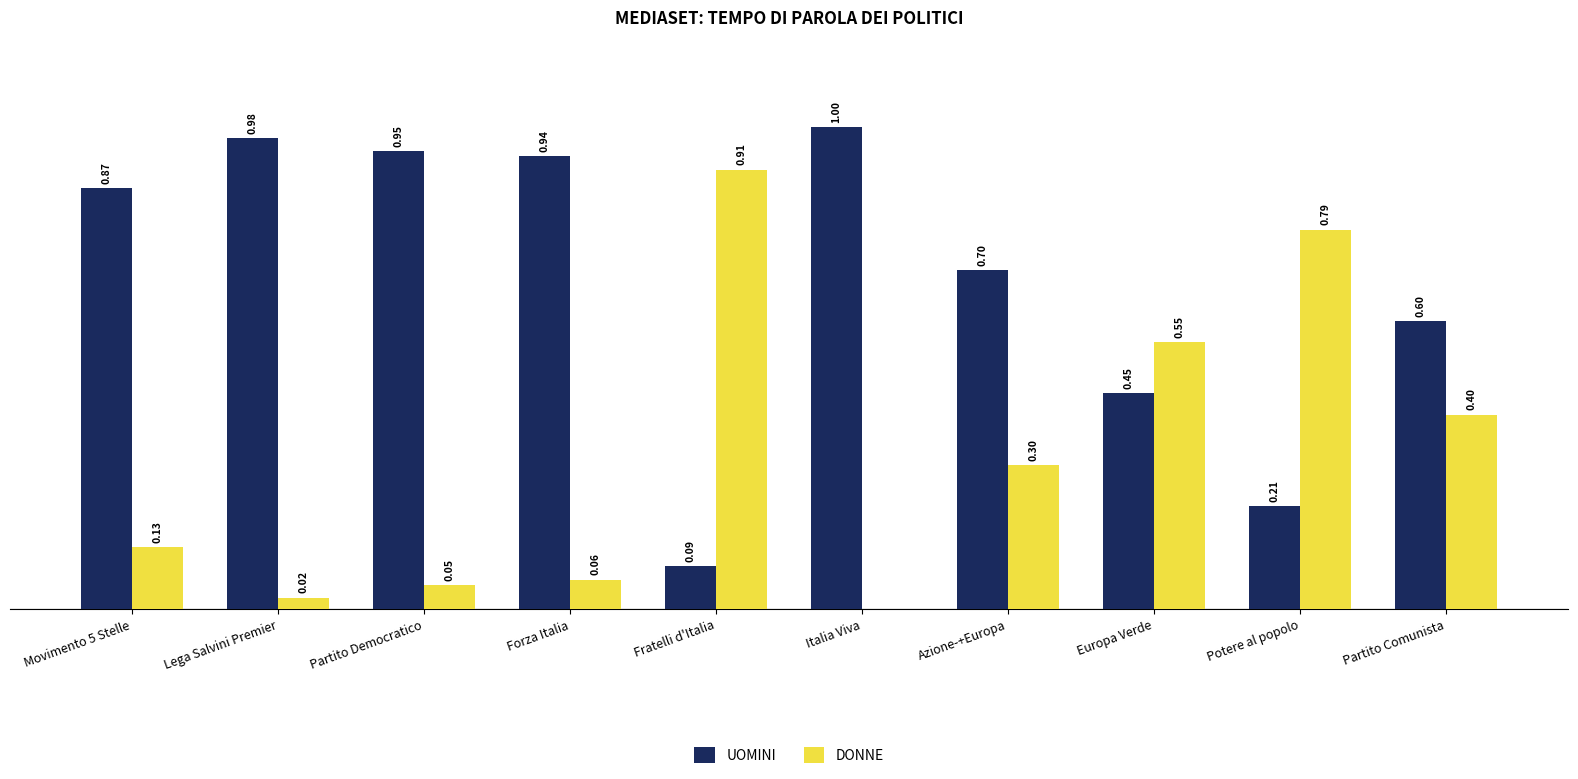

At which label does UOMINI reach its peak?

Italia Viva